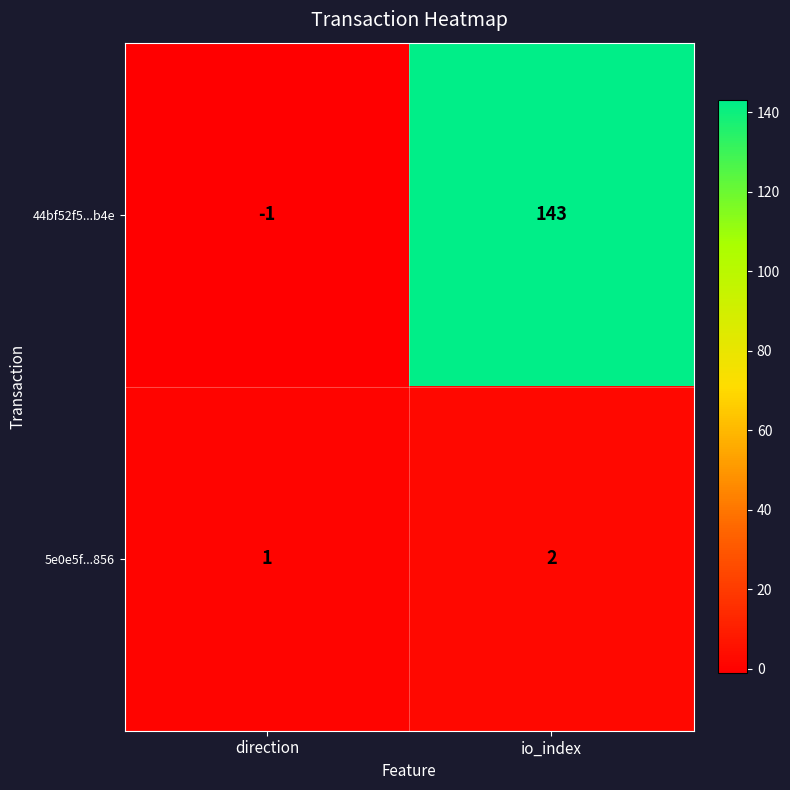

Which series has the widest spread of values?

44bf52f5...b4e